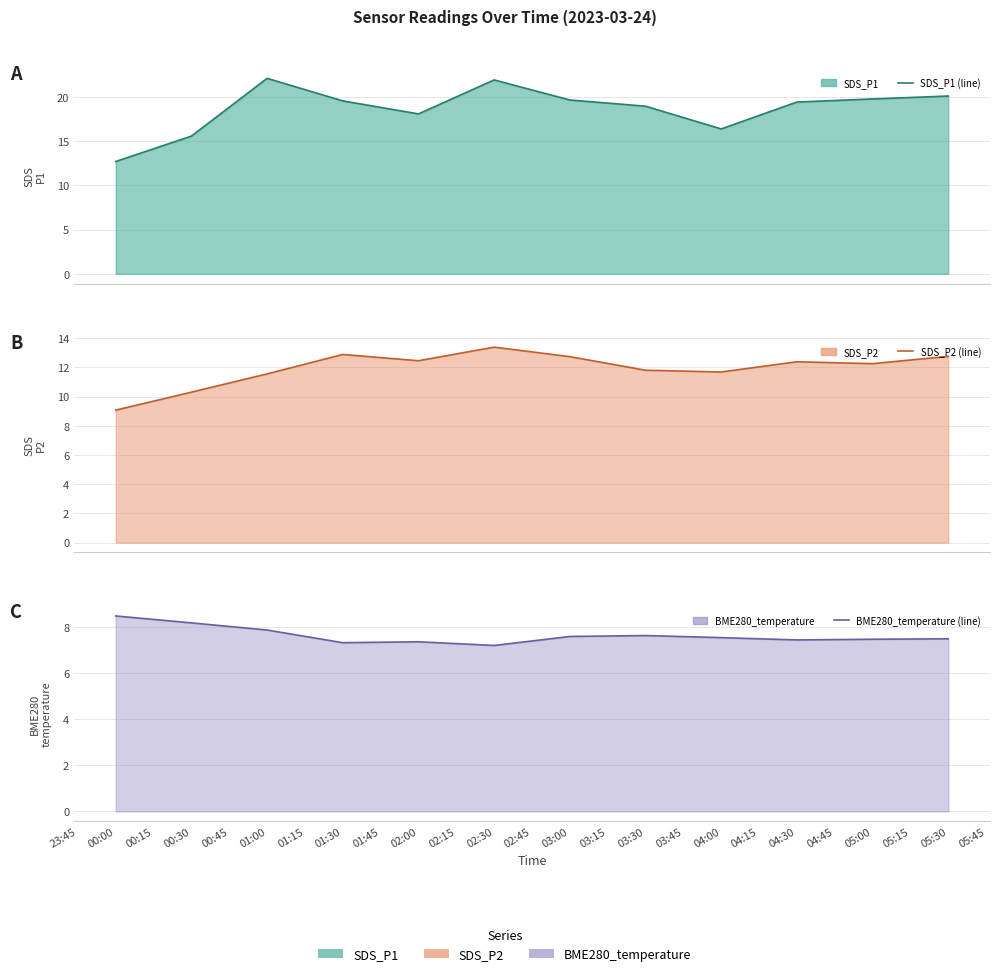

Reading right to left, extract all data points from this chart.

SDS_P1 (line): 20.1	19.8	19.4	16.4	18.9	19.6	21.9	18.1	19.6	22.1	15.6	12.7
SDS_P2 (line): 12.8	12.2	12.4	11.7	11.8	12.7	13.4	12.4	12.9	11.6	10.3	9.1
BME280_temperature (line): 7.5	7.5	7.4	7.5	7.6	7.6	7.2	7.4	7.3	7.9	8.2	8.5